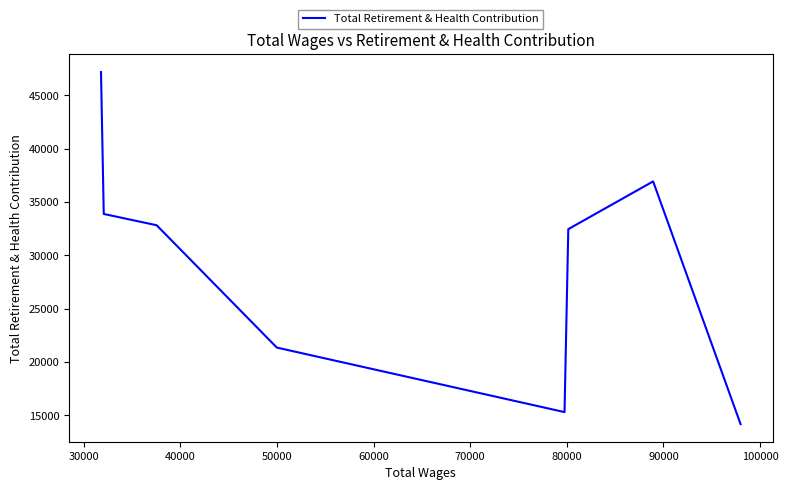

What is the difference between the maximum and minimum values?

33004